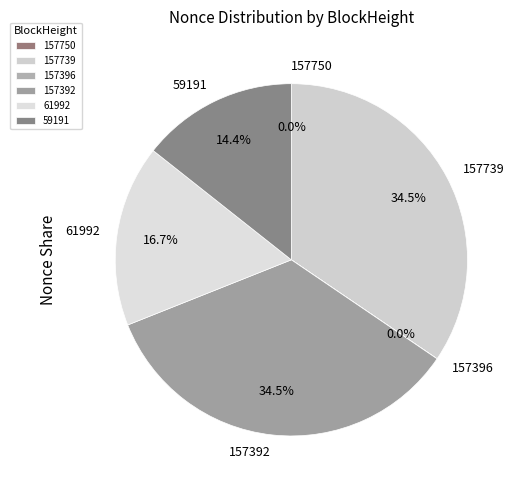

Is there any slice that represents more than half of the pie?

No